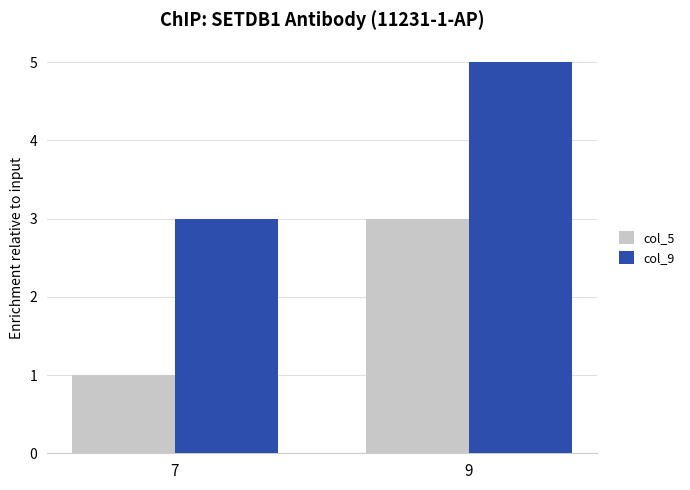

Rank the series by their maximum value, from highest to lowest.

col_9, col_5